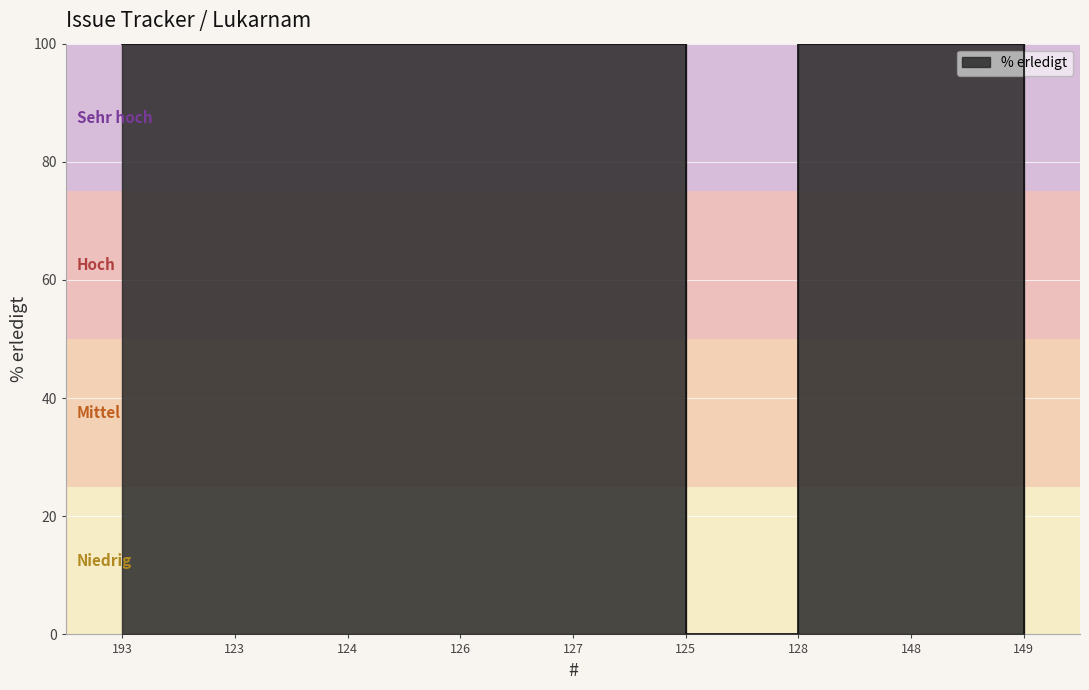

True or false: the data shows 147 at 148.

False